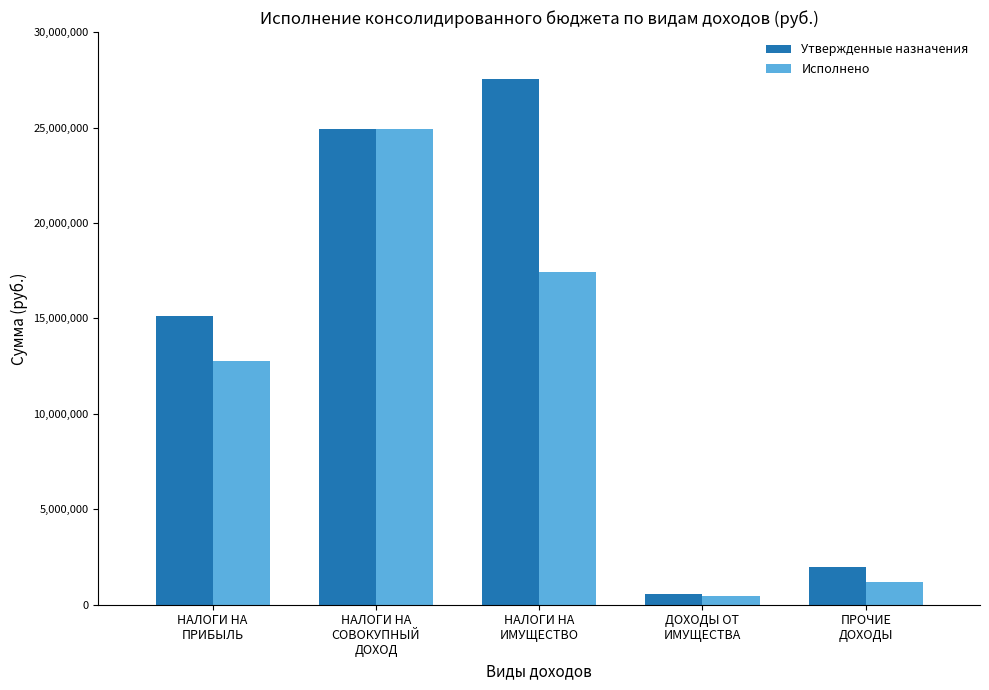

Rank the series by their maximum value, from highest to lowest.

Утвержденные назначения, Исполнено